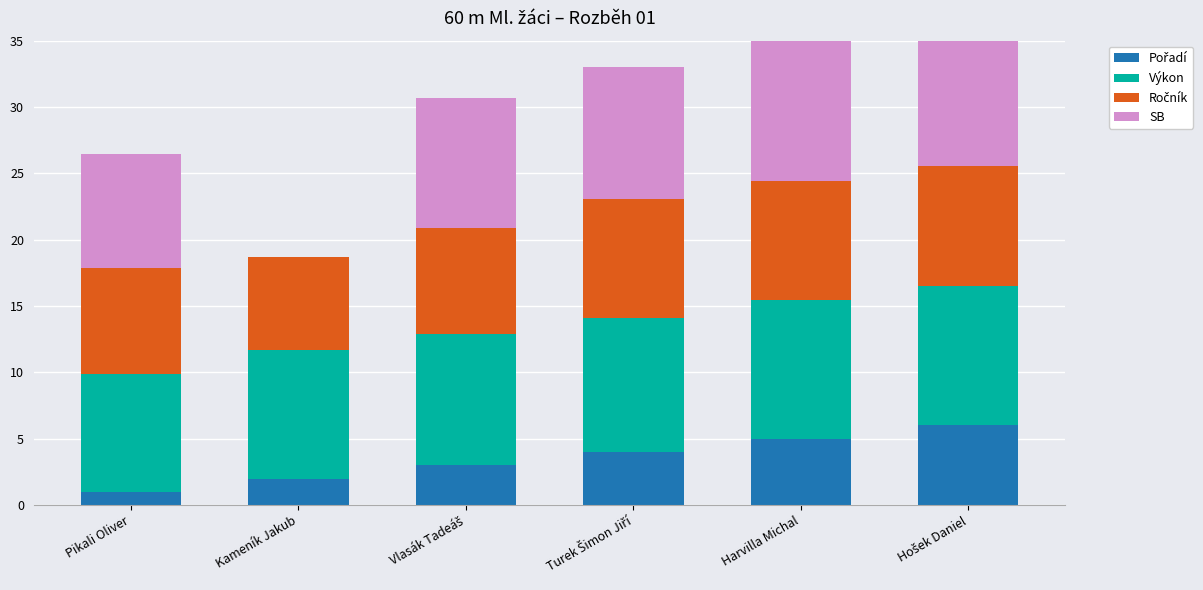

What is the value of the SB bar at the 3rd from the left?

9.8